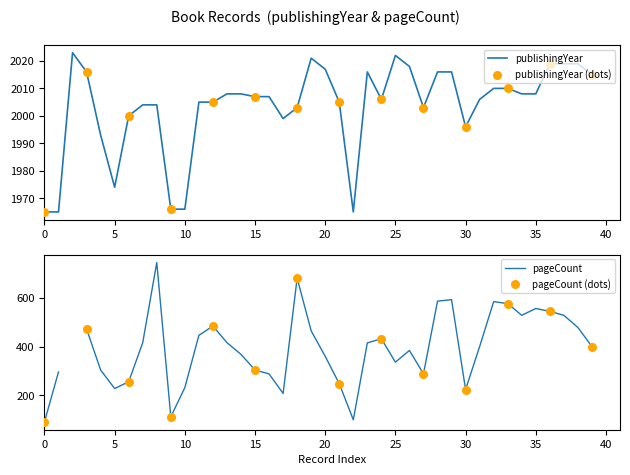

What is the lowest value of the publishingYear series?

1965